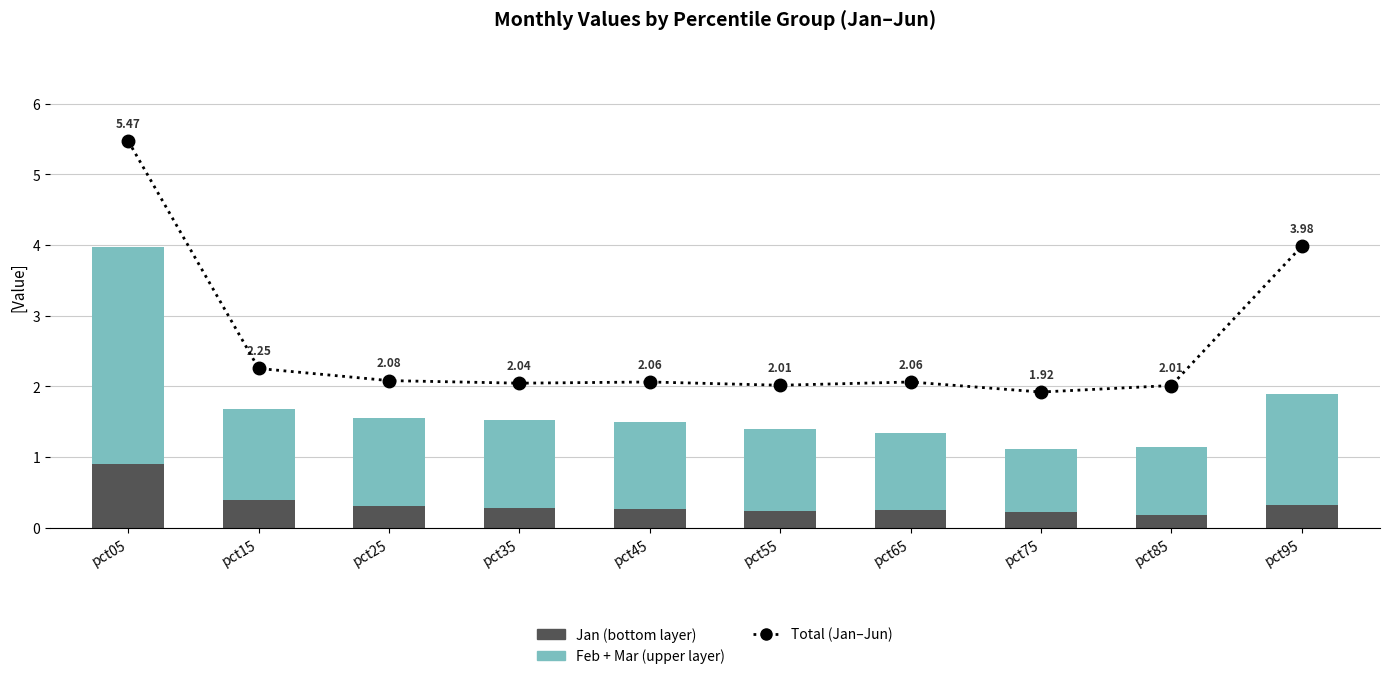

Which series has the largest total across all categories?

Total (Jan–Jun)